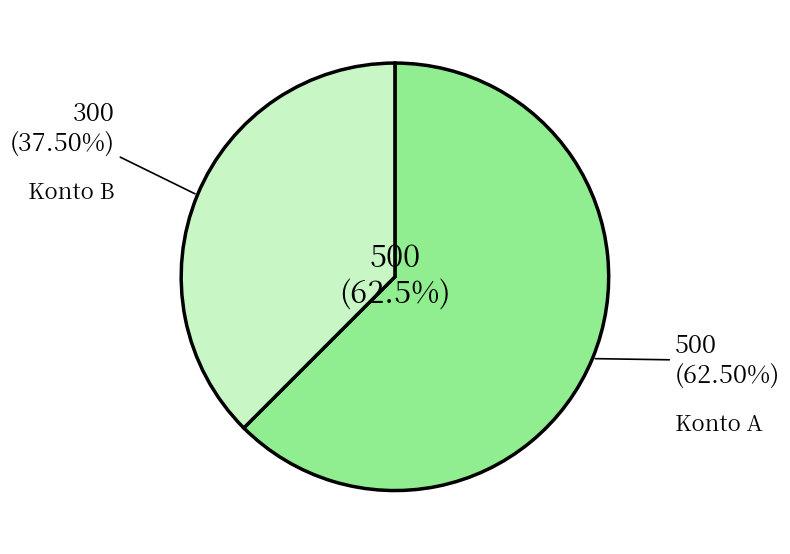

How much of the chart is everything except Konto A?

37.5%